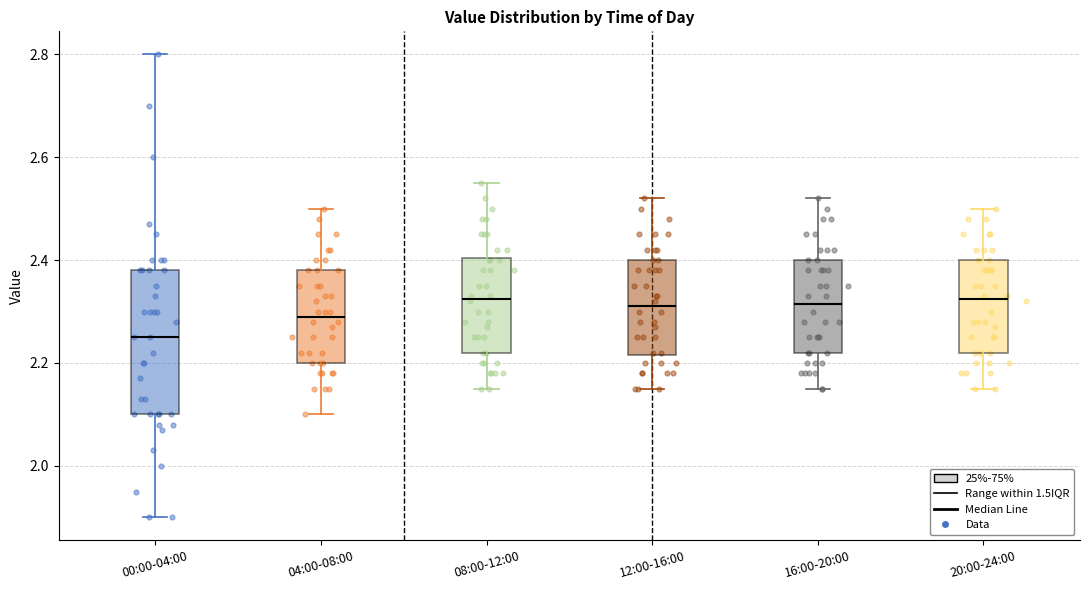

Comparing the boxes themselves (not the whiskers), which one is the tallest?

00:00-04:00